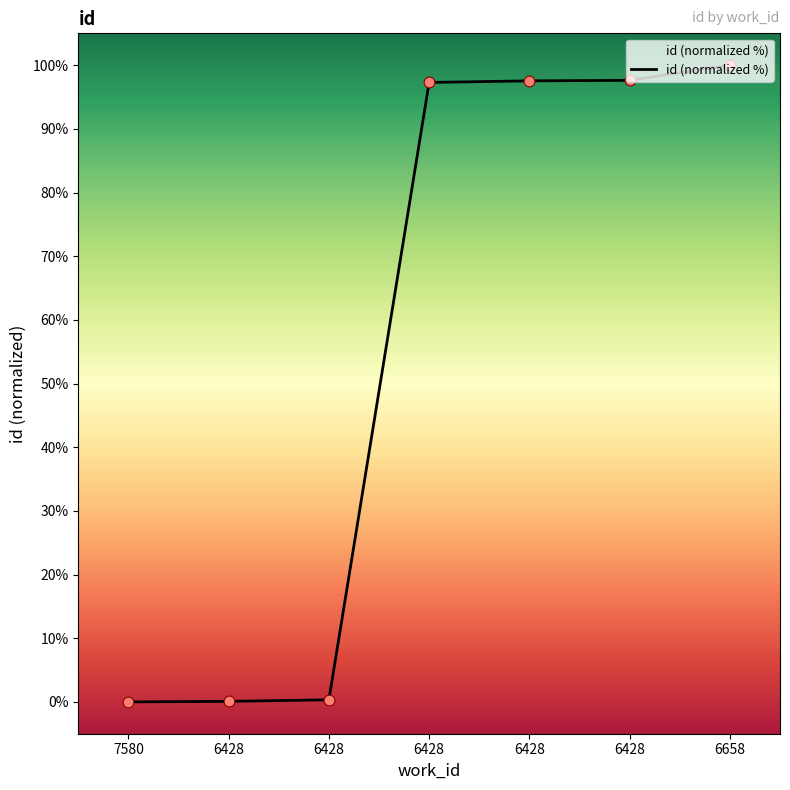

What is the change in value from 6428 to 6428?

+97.2